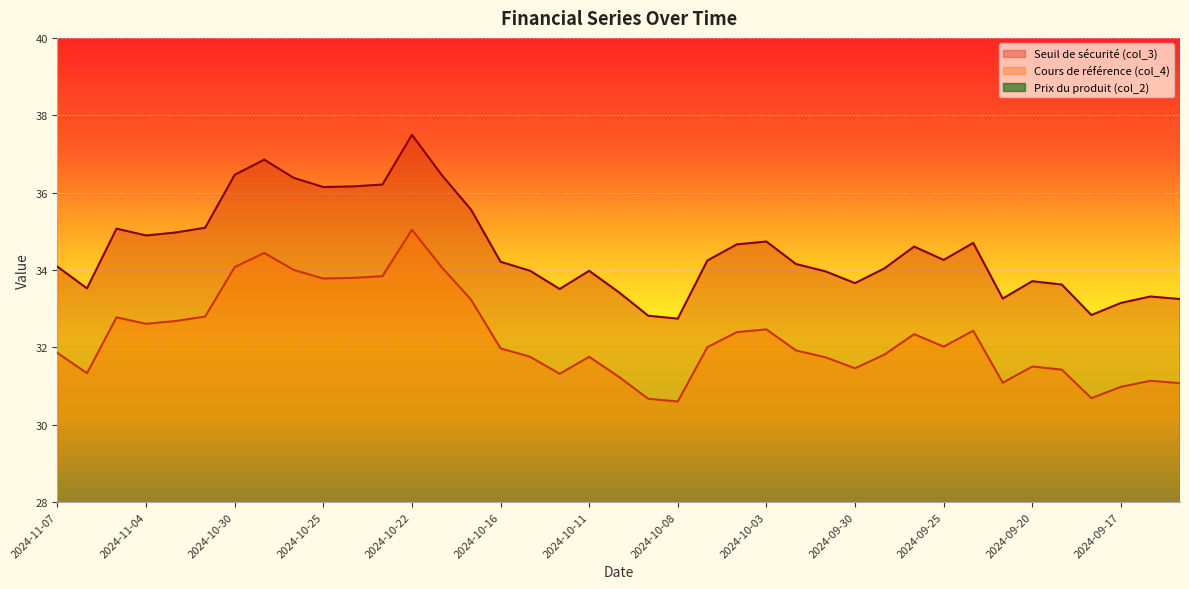

Reading left to right, list all the values displayed in this chart.

Seuil de sécurité (col_3): 34.1	33.5	35.1	34.9	35.0	35.1	36.5	36.9	36.4	36.1	36.2	36.2	37.5	36.5	35.6	34.2	34.0	33.5	34.0	33.4	32.8	32.7	34.2	34.7	34.7	34.2	34.0	33.7	34.0	34.6	34.3	34.7	33.3	33.7	33.6	32.8	33.1	33.3	33.2
Cours de référence (col_4): 31.9	31.3	32.8	32.6	32.7	32.8	34.1	34.4	34.0	33.8	33.8	33.8	35.0	34.1	33.2	32.0	31.8	31.3	31.8	31.2	30.7	30.6	32.0	32.4	32.5	31.9	31.7	31.5	31.8	32.3	32.0	32.4	31.1	31.5	31.4	30.7	31.0	31.1	31.1
Prix du produit (col_2): 0.0	0.0	0.0	0.0	0.0	0.0	0.0	0.0	0.0	0.0	0.0	0.0	0.0	0.0	0.0	0.1	0.1	0.1	0.1	0.1	0.1	0.1	0.1	0.1	0.1	0.1	0.1	0.1	0.1	0.1	0.1	0.1	0.2	0.1	0.1	0.2	0.2	0.2	0.2